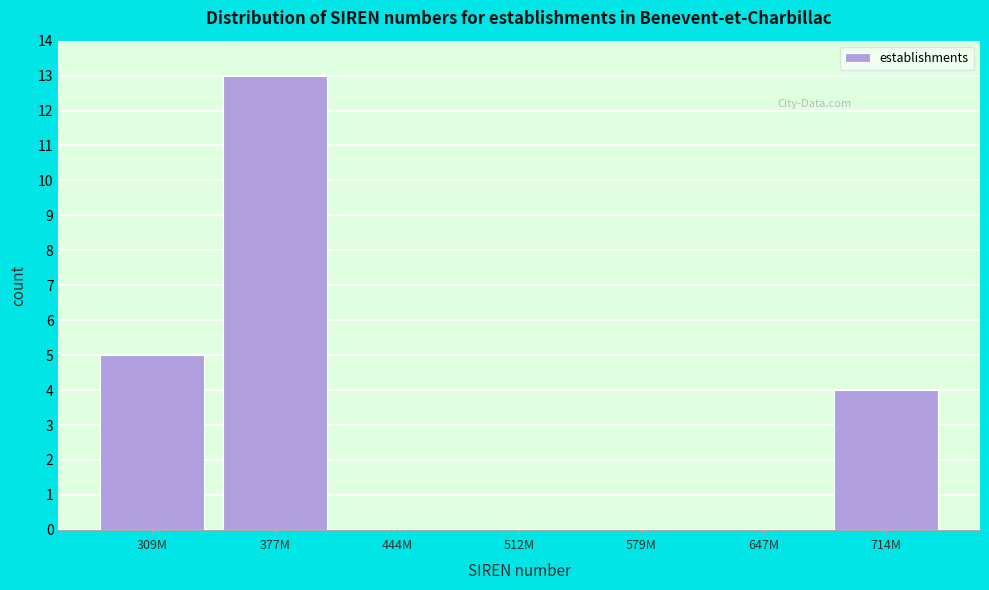

Reading left to right, list all the values displayed in this chart.

309M=5	377M=13	444M=0	512M=0	579M=0	647M=0	714M=4